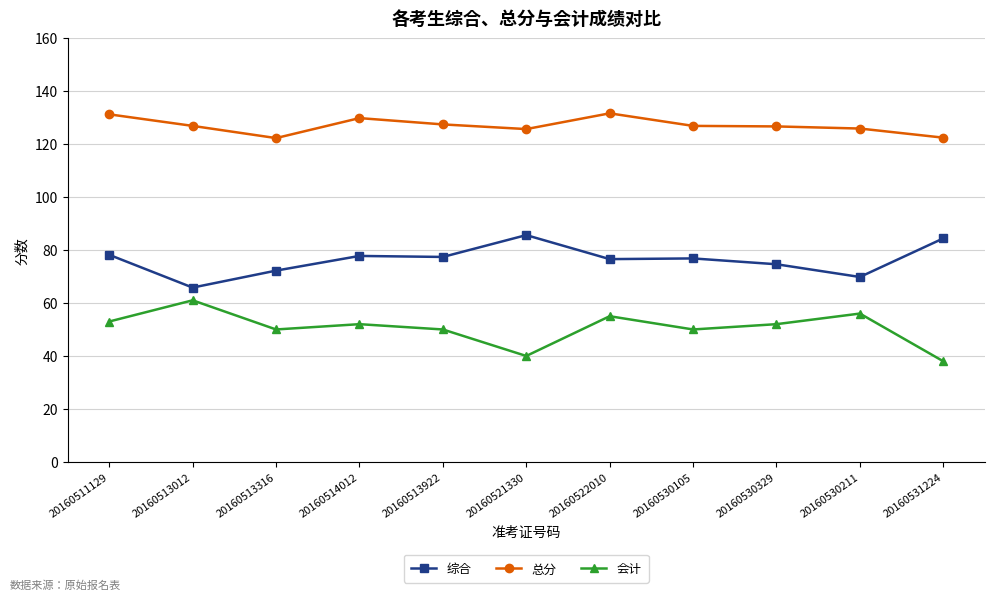

True or false: 会计 has more than 2 points higher than both neighbors.

True